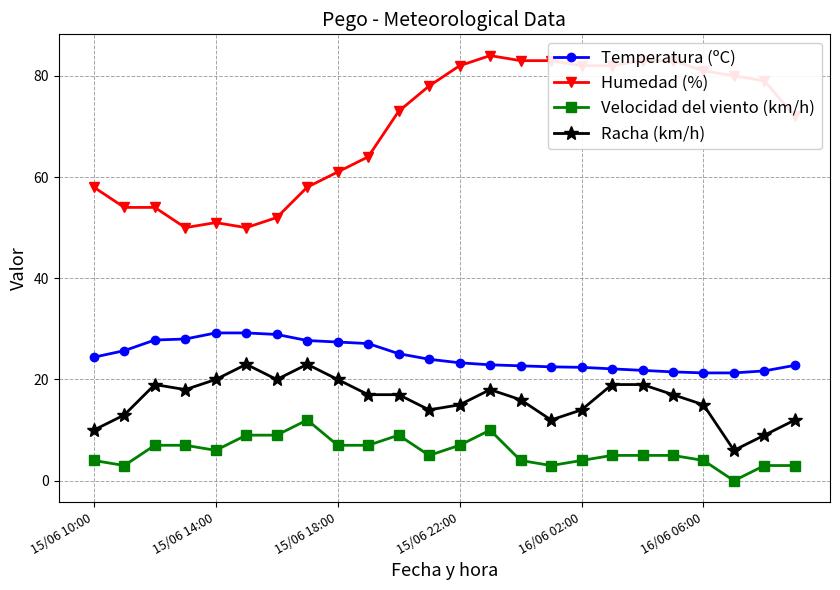

Which series has the largest total across all categories?

Humedad (%)